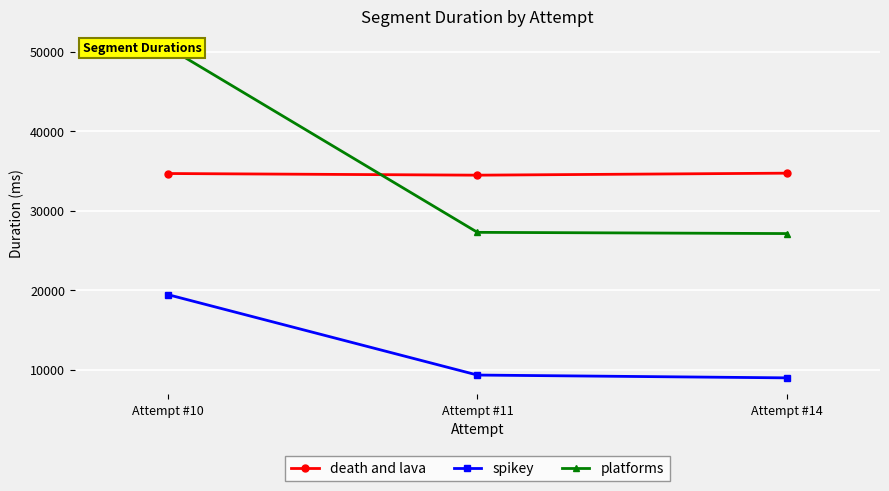

What is the value of the platforms point at the 3rd from the left?

27117